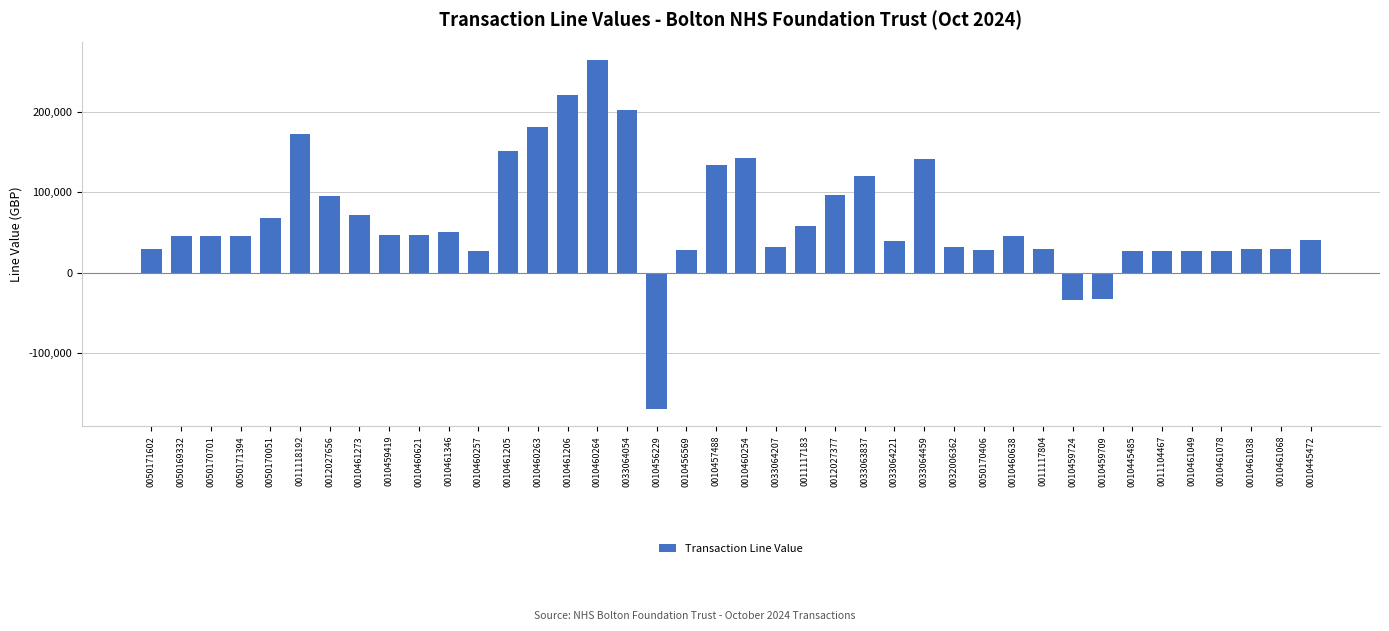

What is the minimum value shown in the chart?

-169383.0